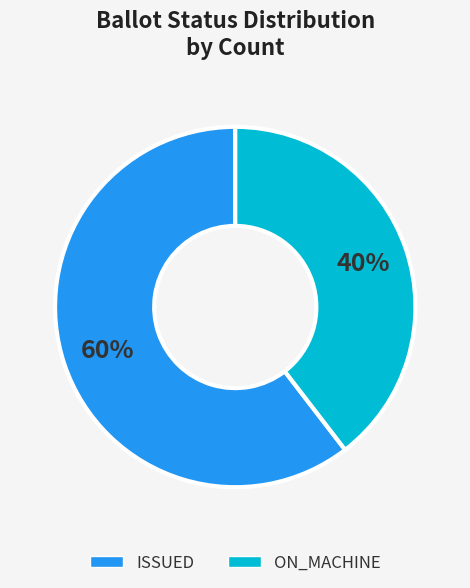

Does ISSUED represent more than half of the total?

Yes